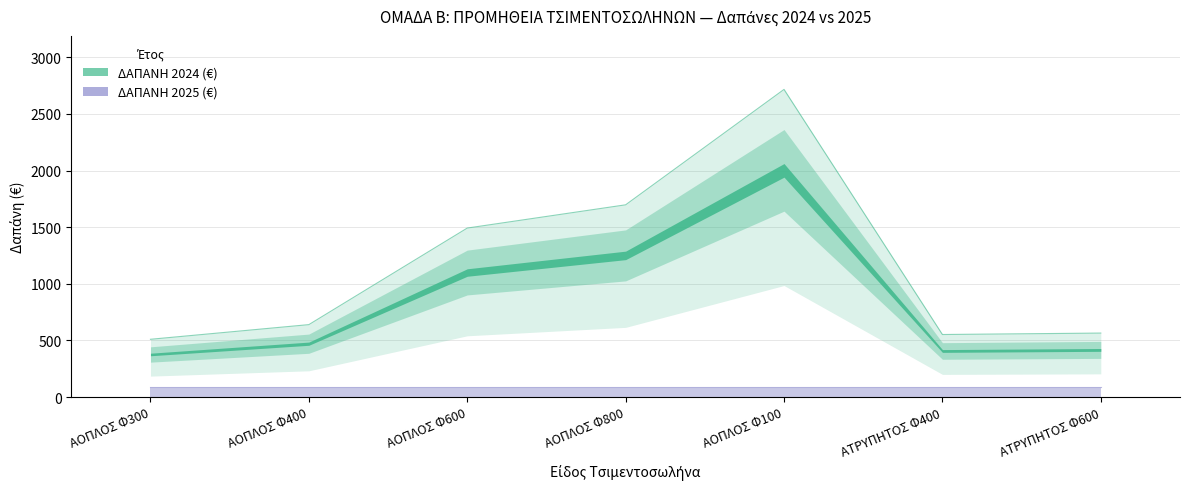

At which label does the data first exceed 639?

ΑΟΠΛΟΣ Φ400